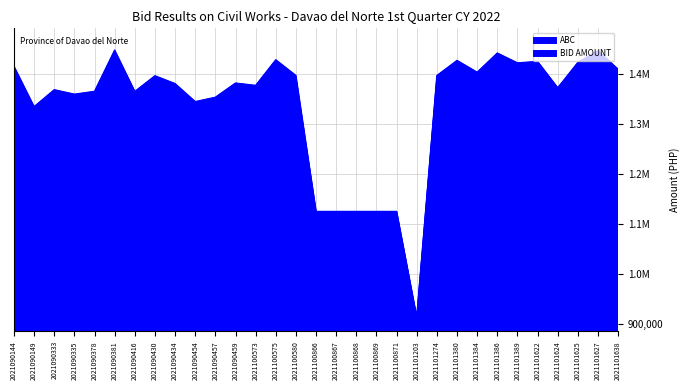

What is the difference between the second highest and minimum values in the BID AMOUNT series?

523525.3